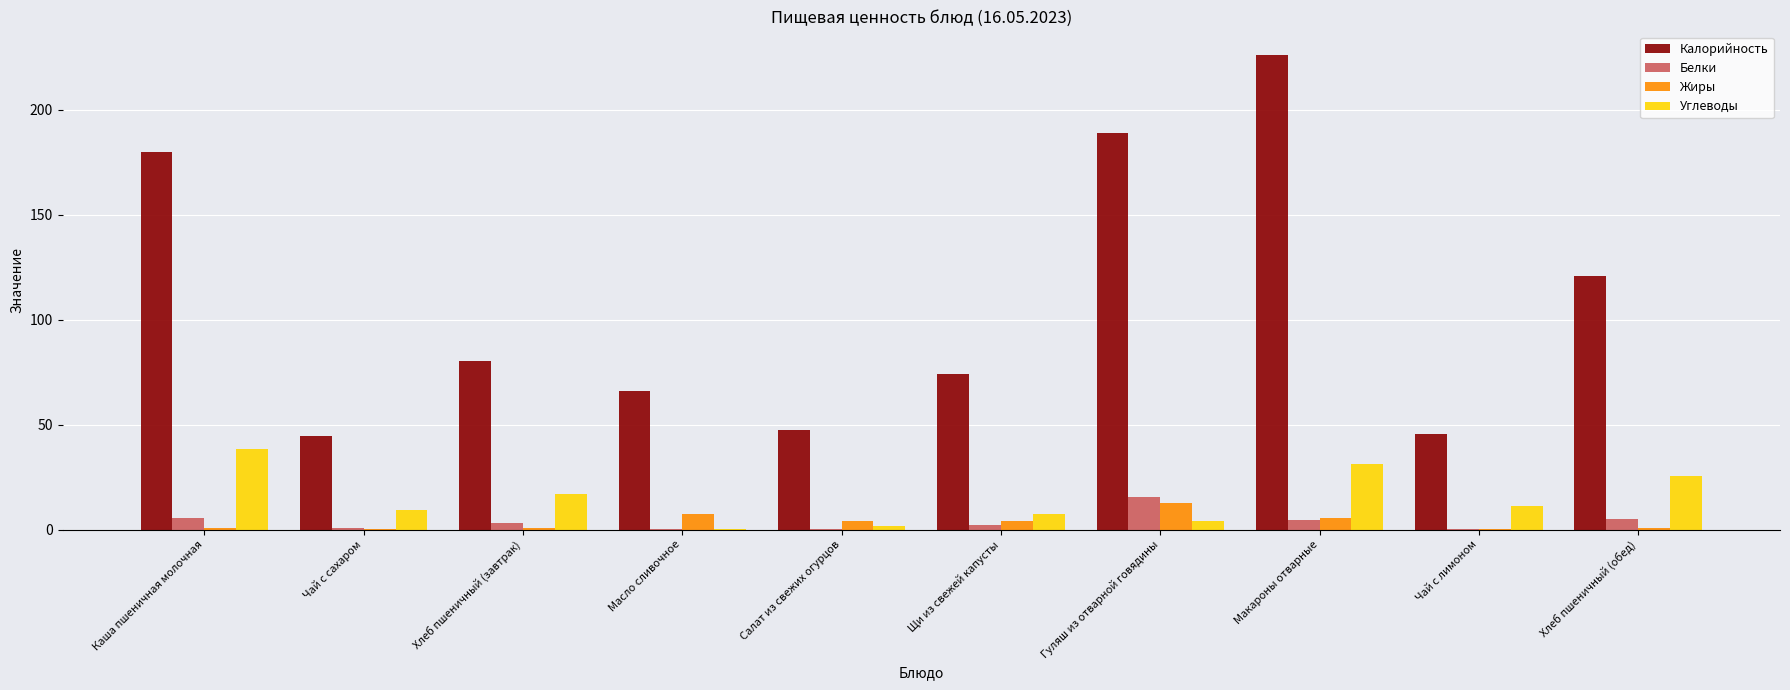

Between Щи из свежей капусты and Чай с лимоном, which series saw the biggest shift?

Калорийность